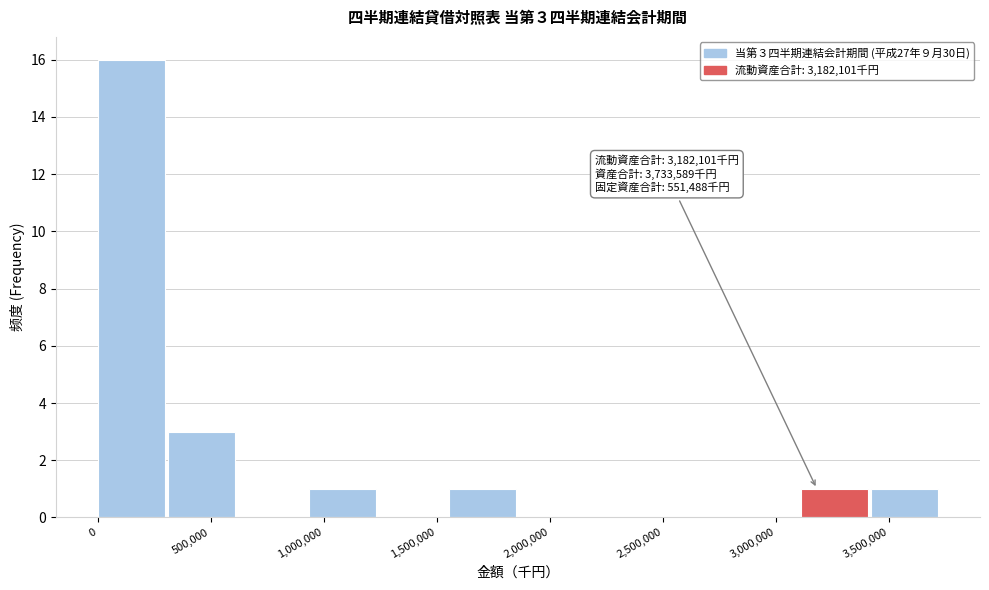

Which range on the x-axis has the tallest bar?

0 to 300000